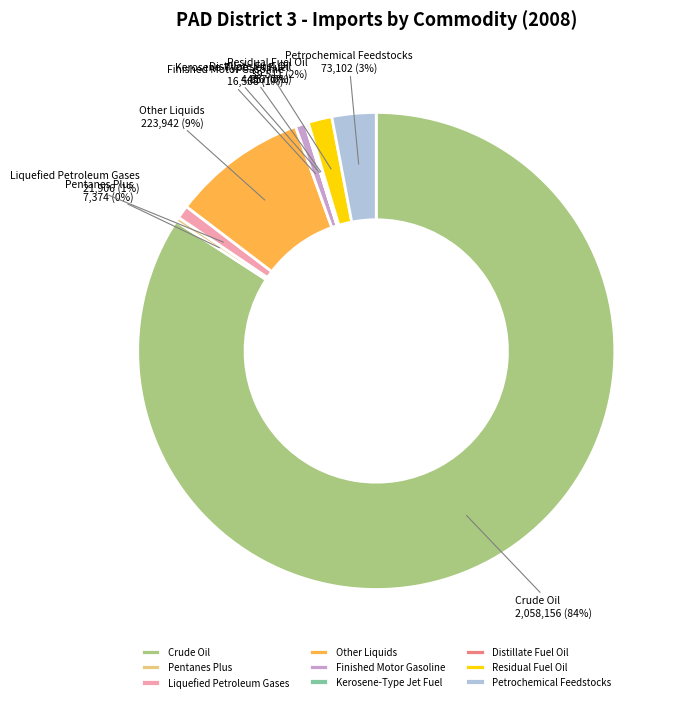

Which category has the biggest portion of the pie?

Crude Oil